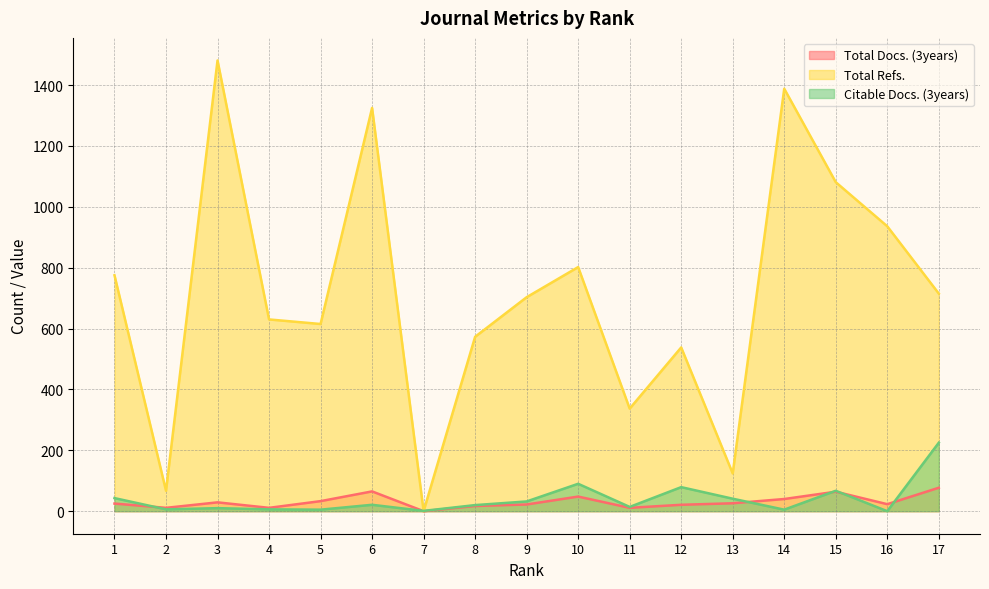

What is the spread (max minus min) of values at 7?

1